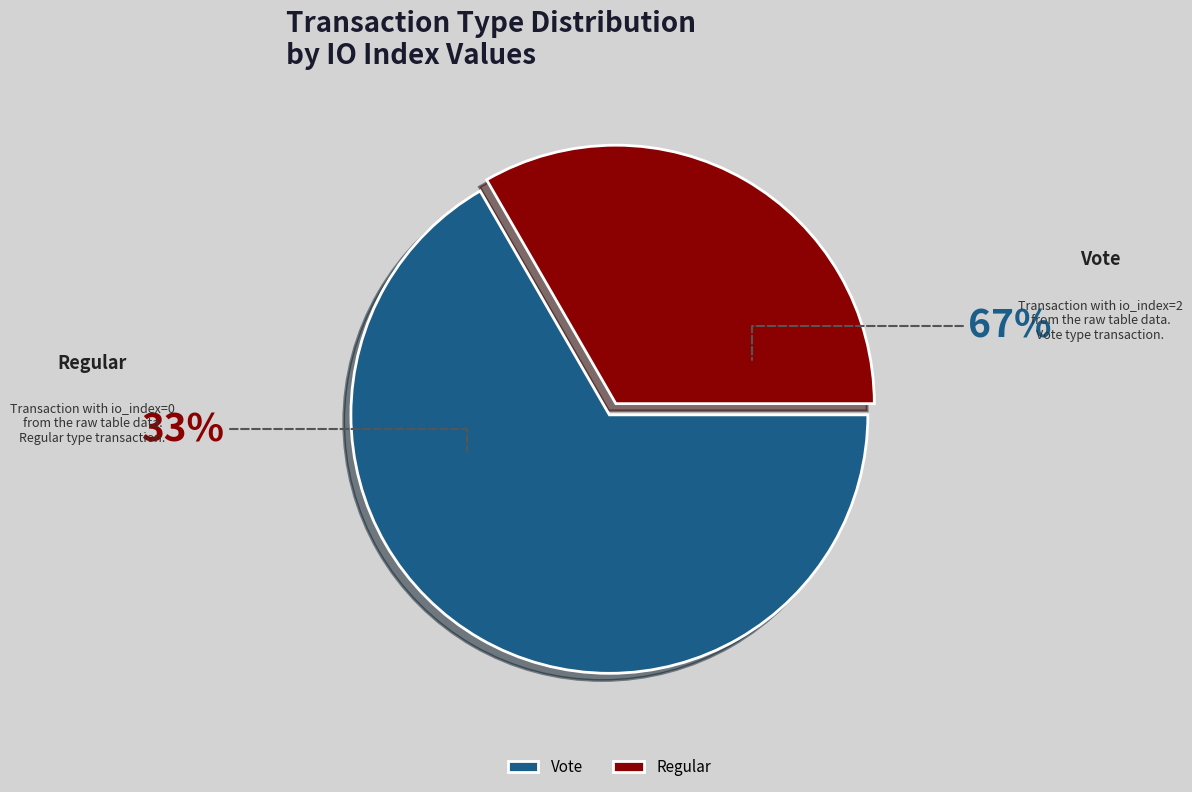

To the nearest percent, what is the average slice percentage?

50%